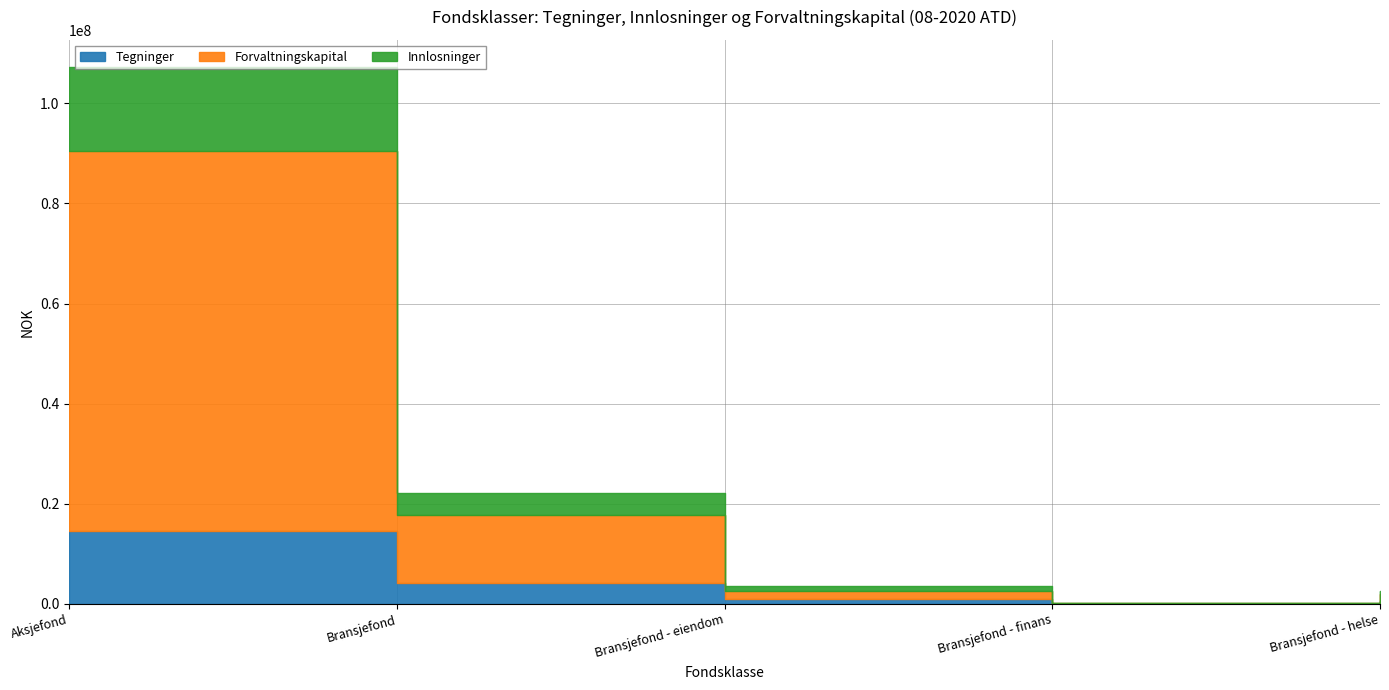

Reading left to right, list all the values displayed in this chart.

Tegninger: 14611416.8	4244527.3	1040377.0	40179.3	672074.0
Forvaltningskapital: 75855656.1	13528134.1	1516374.0	127597.1	1214341.0
Innlosninger: 16826852.6	4344074.0	1047995.0	35642.1	659342.0